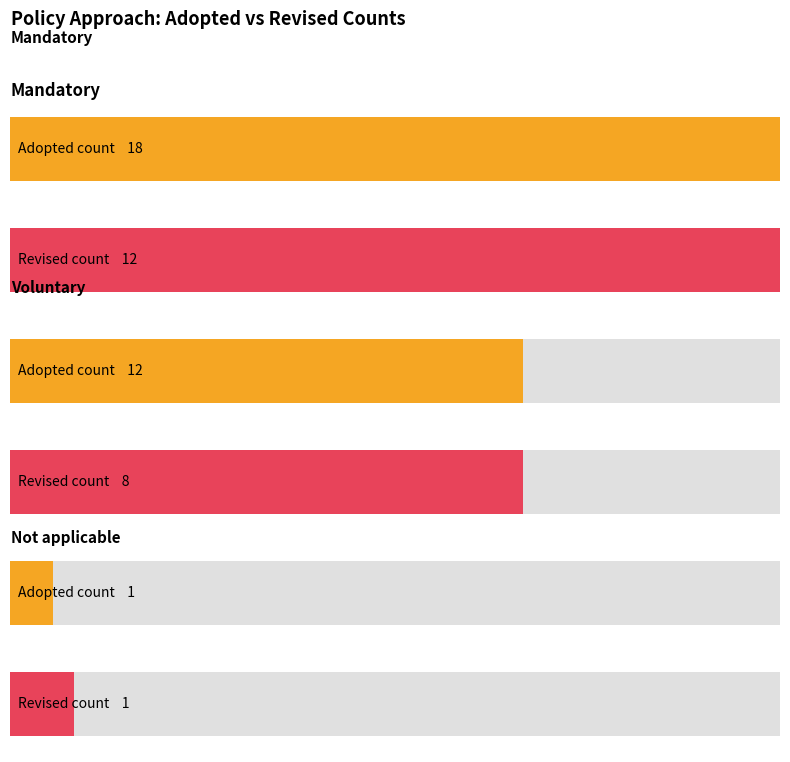

The value of Mandatory at Adopted is 819. True or false?

False